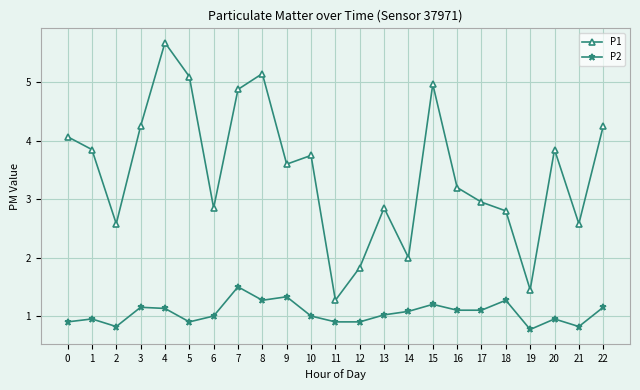

True or false: P1 has a value of 2.6 at 2.

True